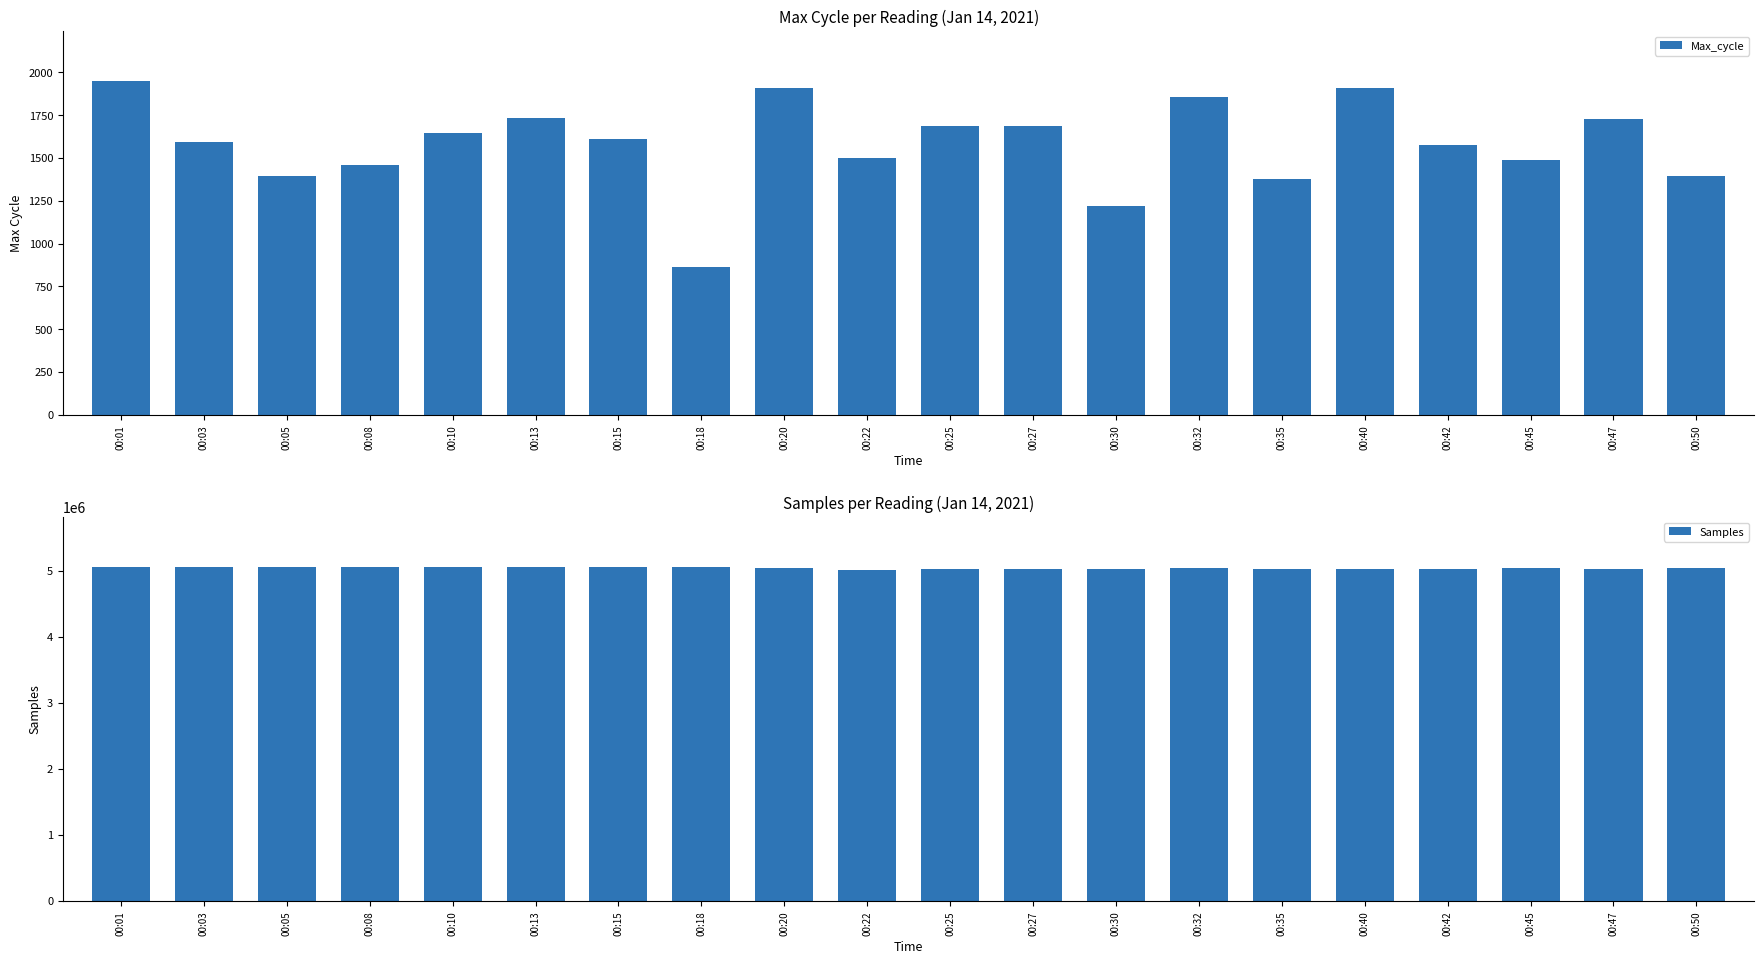

Read the Max_cycle value at 00:35, to the nearest 50.

1350